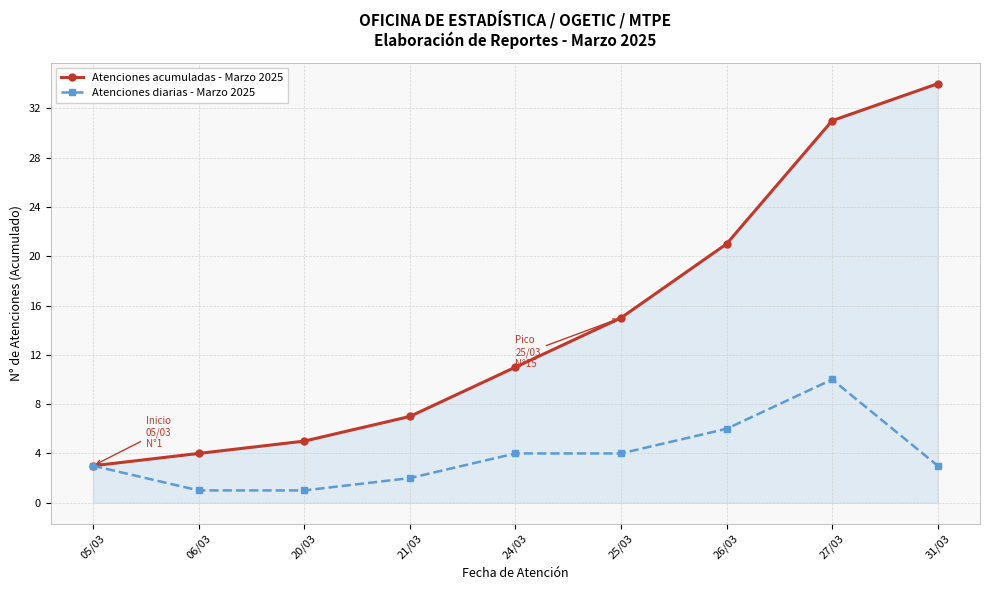

Reading left to right, extract all data points from this chart.

Atenciones acumuladas - Marzo 2025: 05/03=3	06/03=4	20/03=5	21/03=7	24/03=11	25/03=15	26/03=21	27/03=31	31/03=34
Atenciones diarias - Marzo 2025: 05/03=3	06/03=1	20/03=1	21/03=2	24/03=4	25/03=4	26/03=6	27/03=10	31/03=3